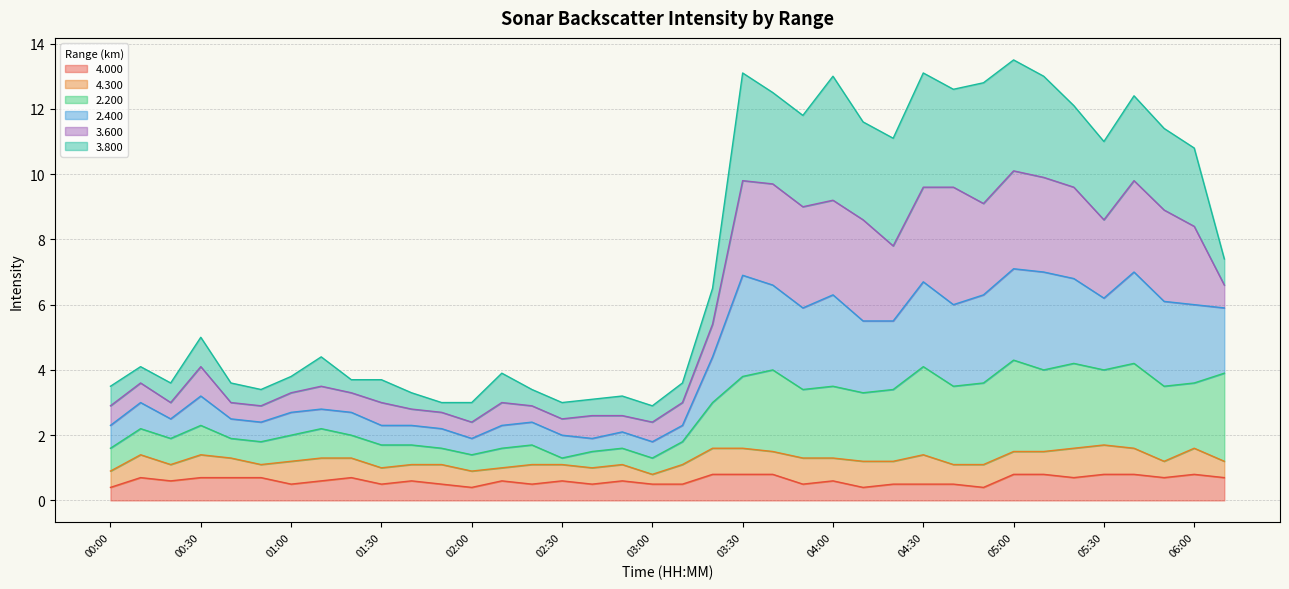

What is the total value across all series at 00:00?

3.5